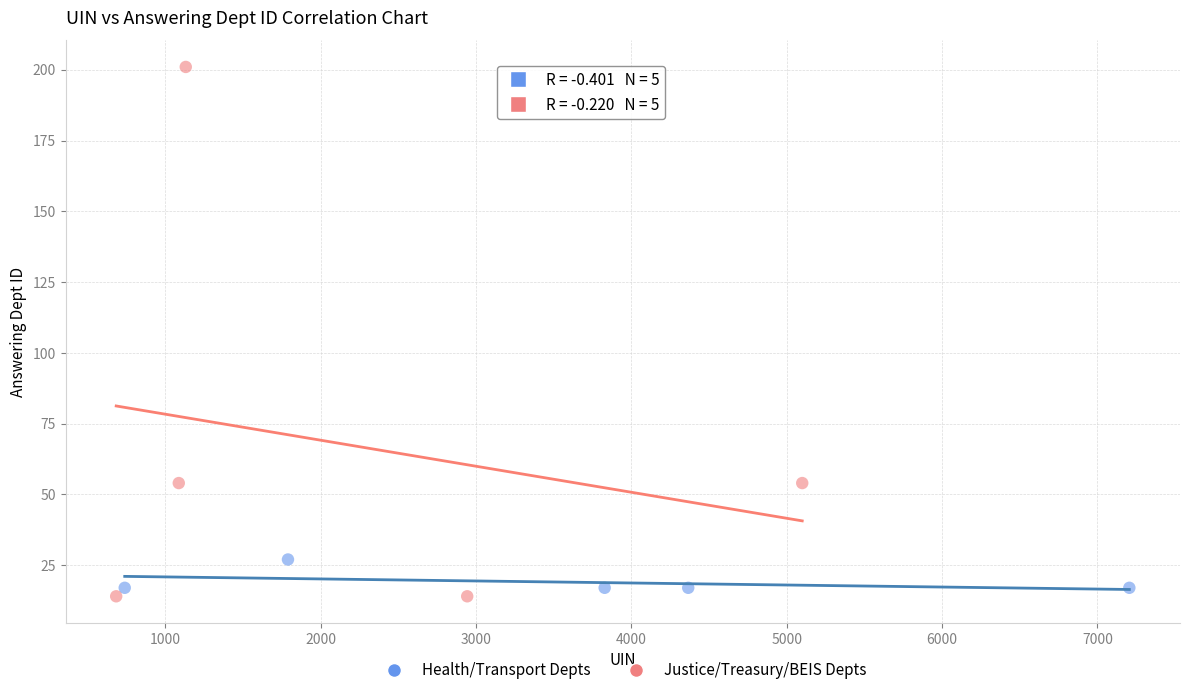

What are all the series names shown in the legend?

Health/Transport Depts, Justice/Treasury/BEIS Depts